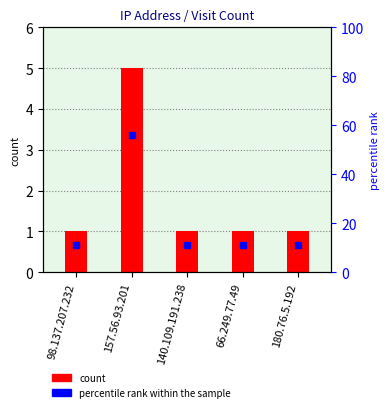

At how many categories does at least one series exceed 15?

1